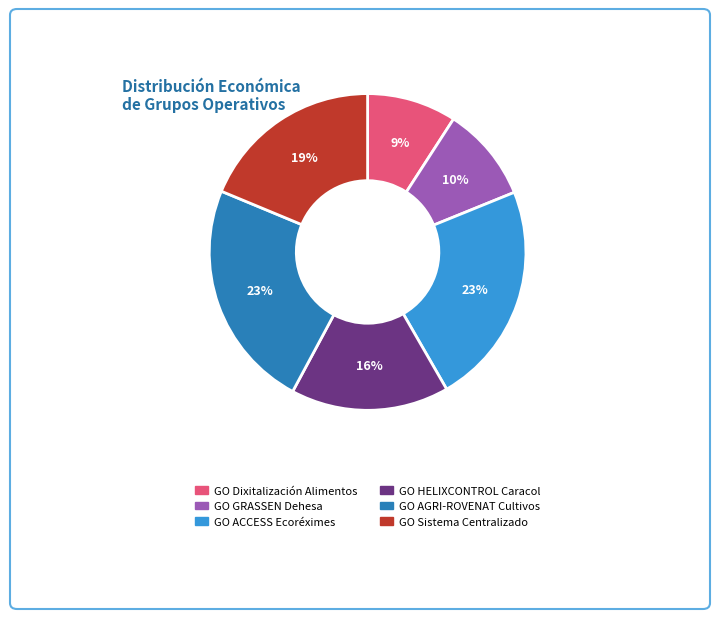

How many segments does this pie chart have?

6